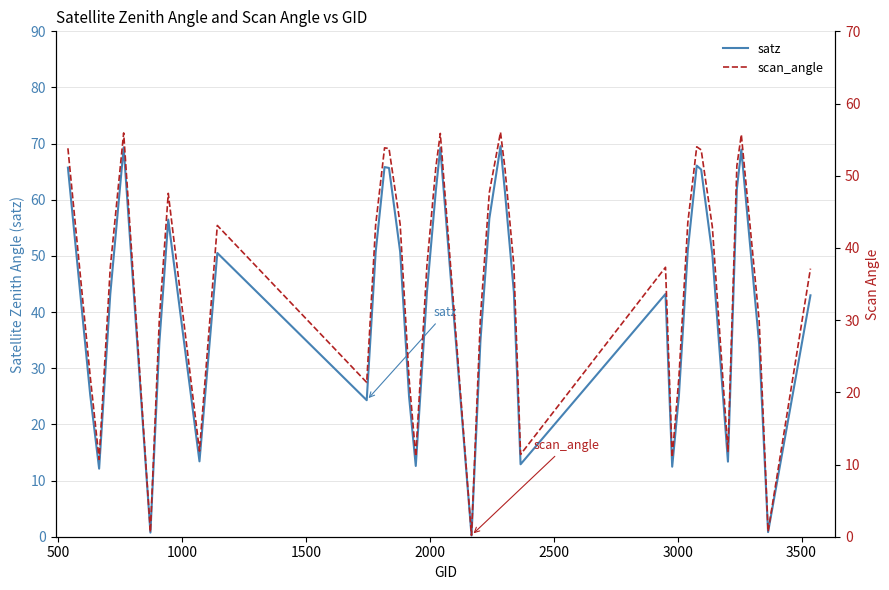

Is it true that satz equals 72.9 at 9?

False